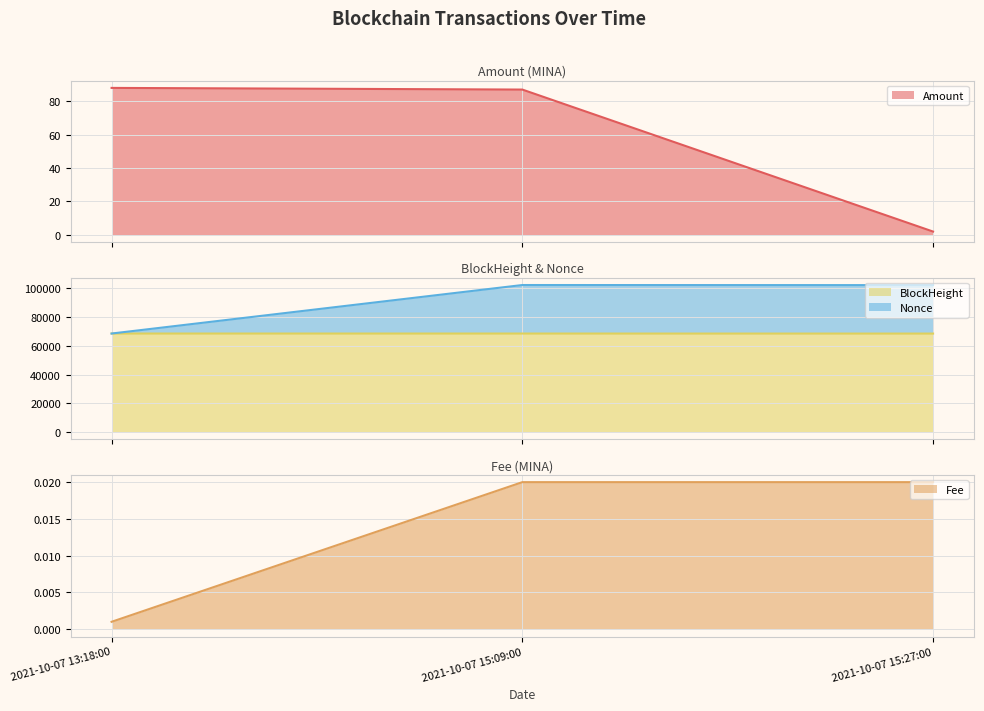

Reading left to right, list all the values displayed in this chart.

Amount: 2021-10-07 13:18:00=88.0	2021-10-07 15:09:00=87.0	2021-10-07 15:27:00=2.0
Fee: 2021-10-07 13:18:00=0.0	2021-10-07 15:09:00=0.0	2021-10-07 15:27:00=0.0
BlockHeight: 2021-10-07 13:18:00=68616.0	2021-10-07 15:09:00=68611.0	2021-10-07 15:27:00=68586.0
Nonce: 2021-10-07 13:18:00=68616.0	2021-10-07 15:09:00=102407.0	2021-10-07 15:27:00=102336.0